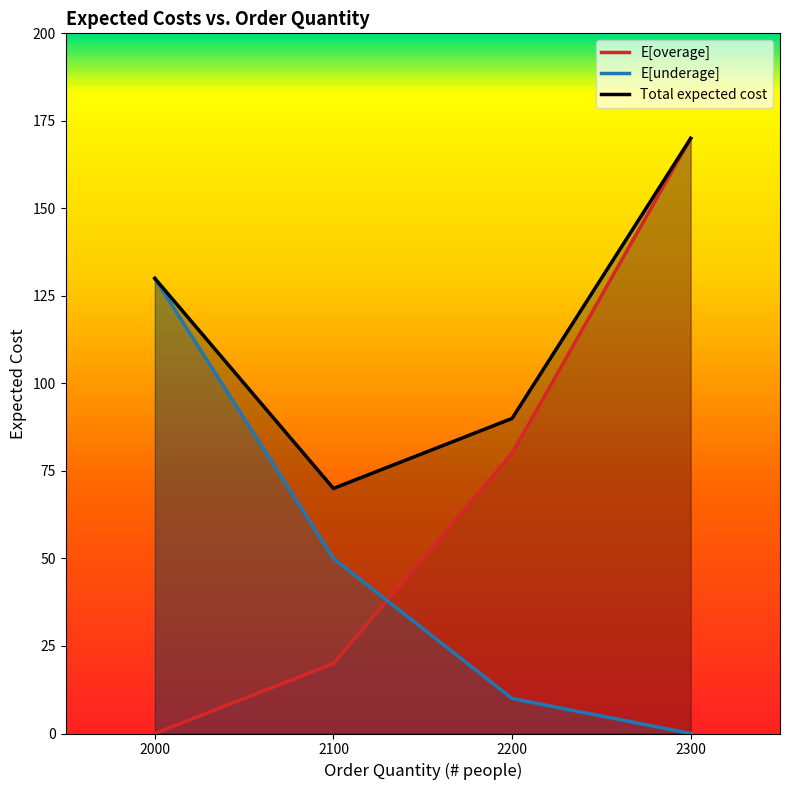

What are all the series names shown in the legend?

E[overage], E[underage], Total expected cost